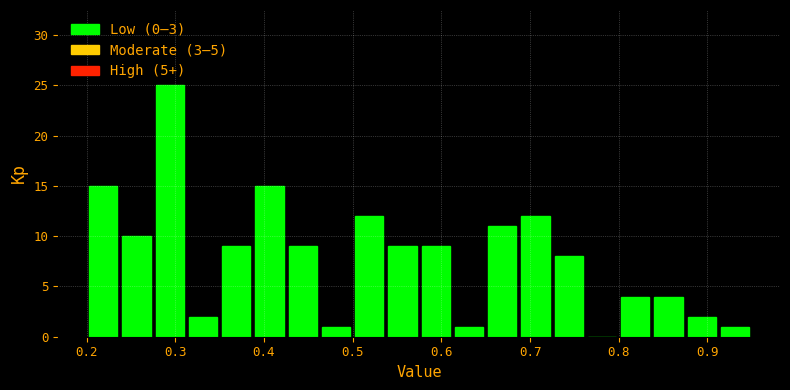

Read against the x-axis, roughly where is the centre of the tallest bar?

0.29